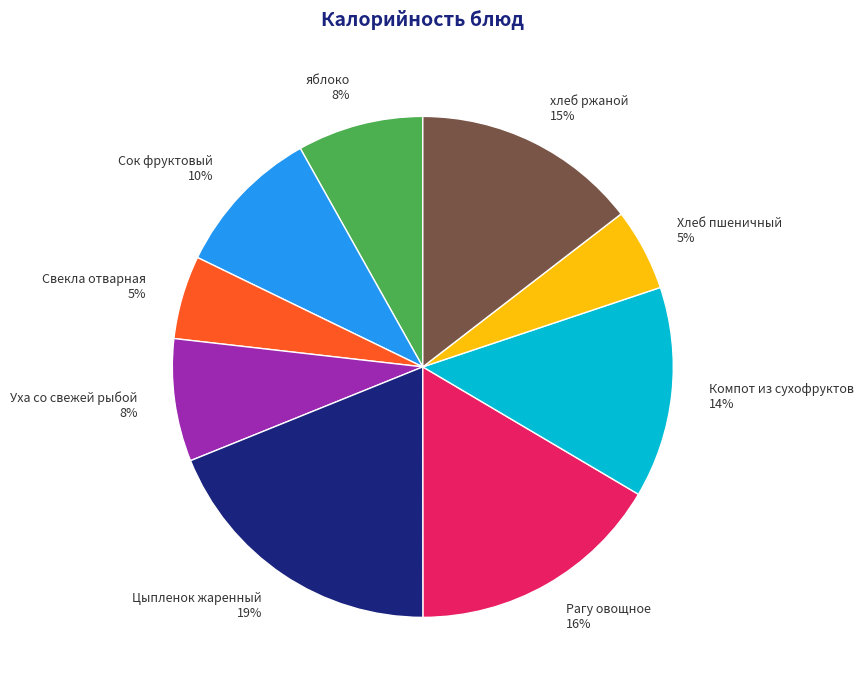

Which has a higher value, Цыпленок жаренный or яблоко?

Цыпленок жаренный